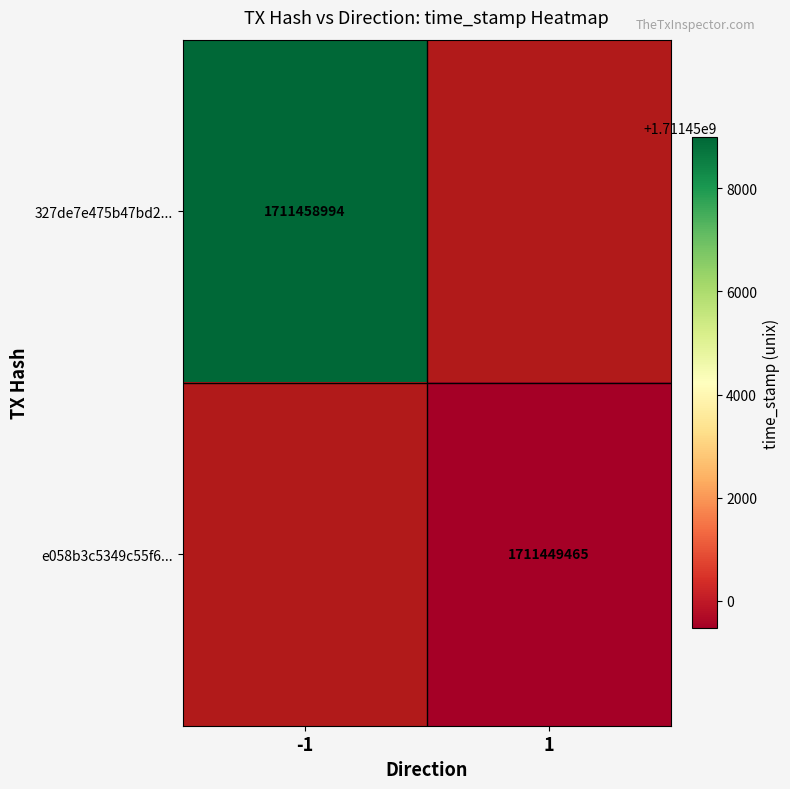

The value of e058b3c5349c55f6... at 1 is 870392212. True or false?

False